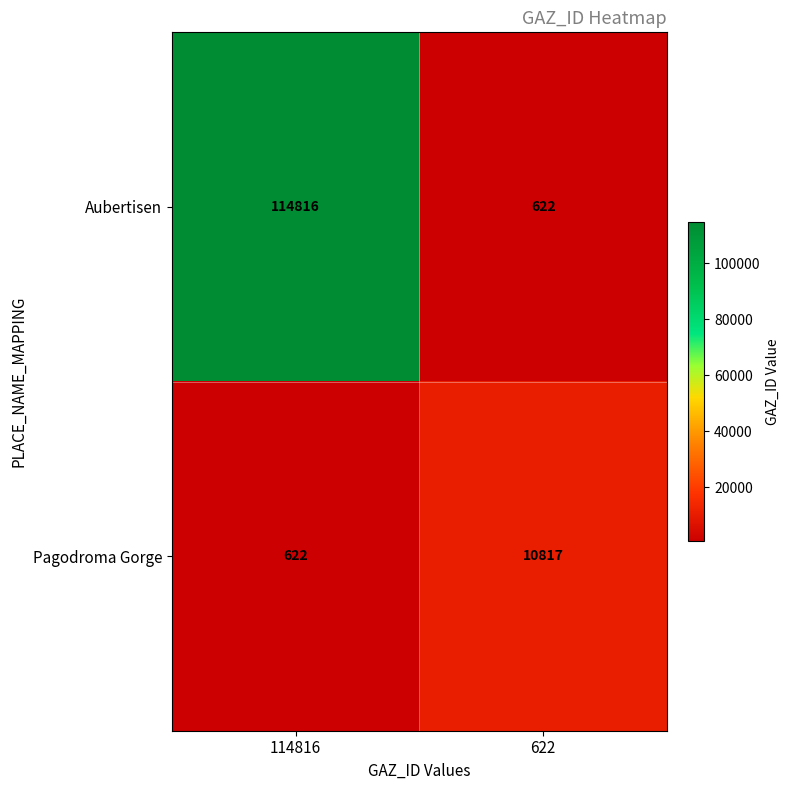

At which category is the sum across all series the highest?

114816